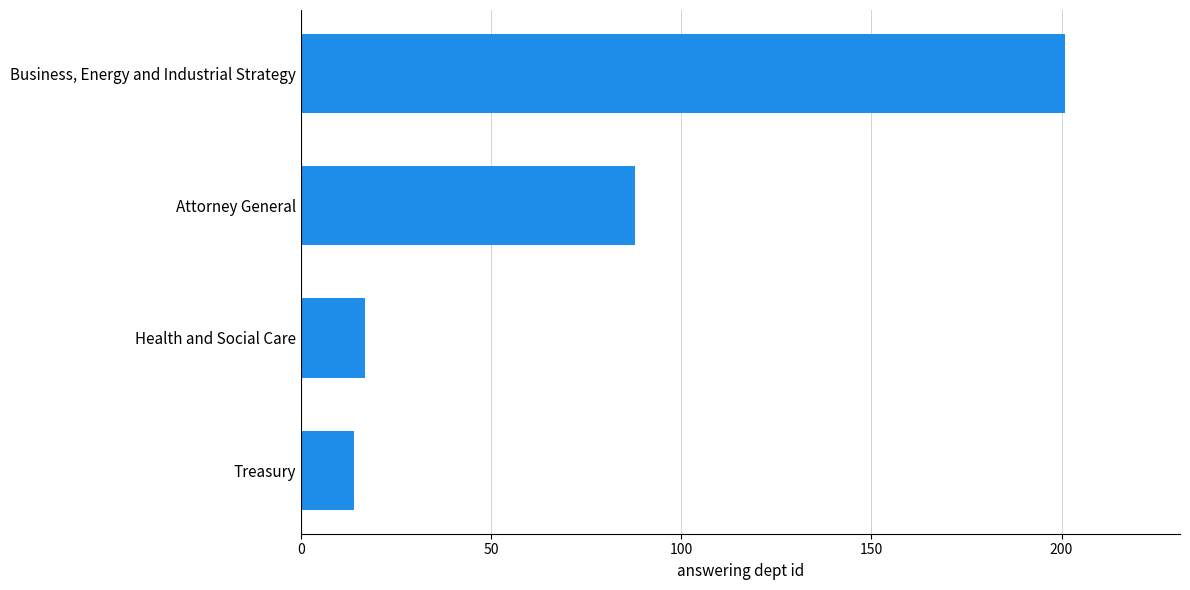

Is it true that the value at Business, Energy and Industrial Strategy is 201?

True